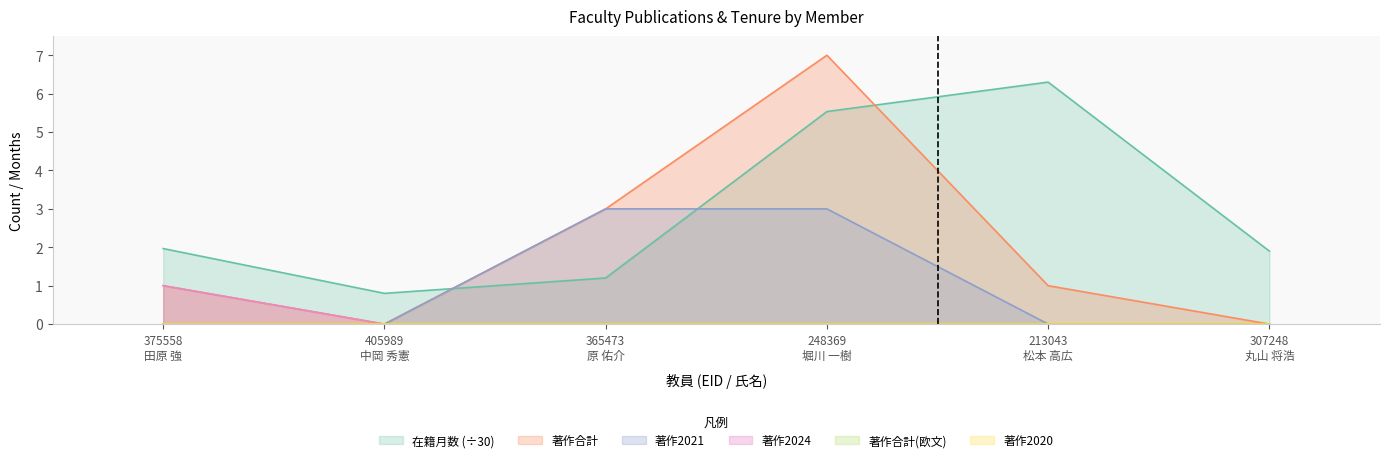

What is the label of the 3rd point from the left?

365473
原 佑介